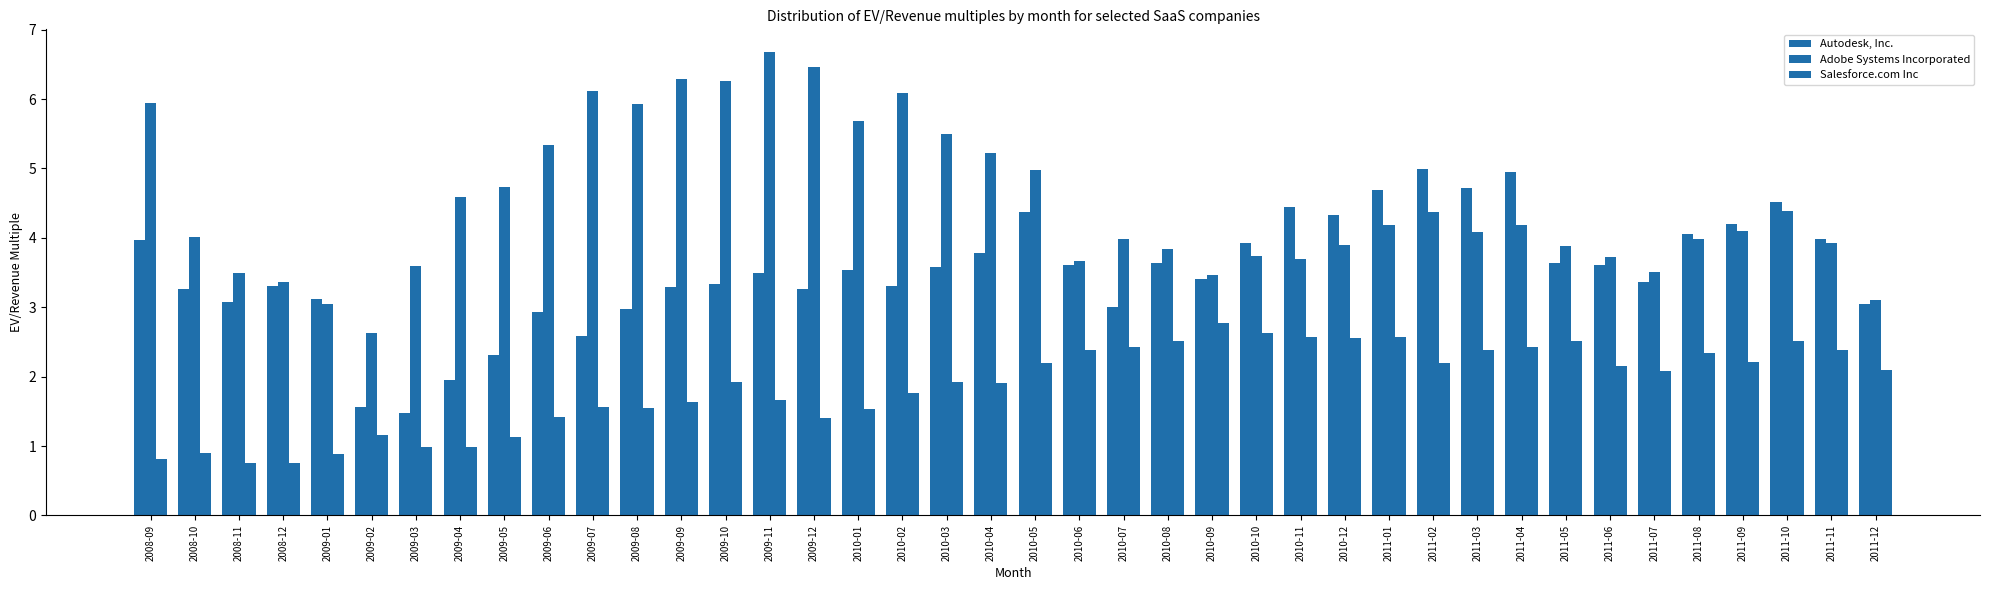

How many data points in Salesforce.com Inc are above 2?

20